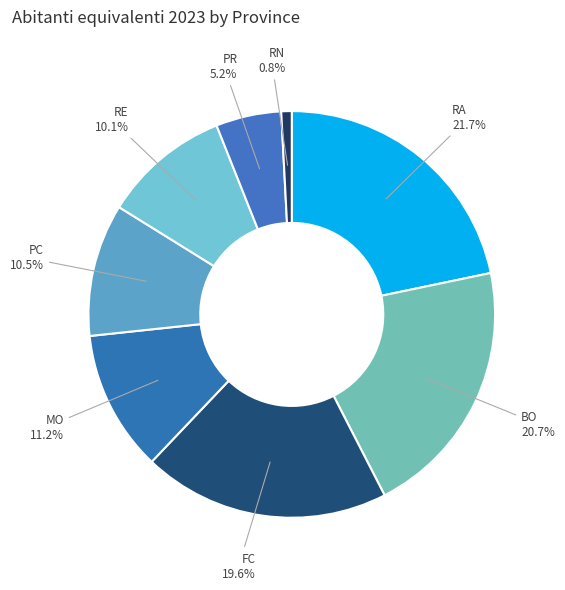

What is the smallest slice in the pie chart?

RN